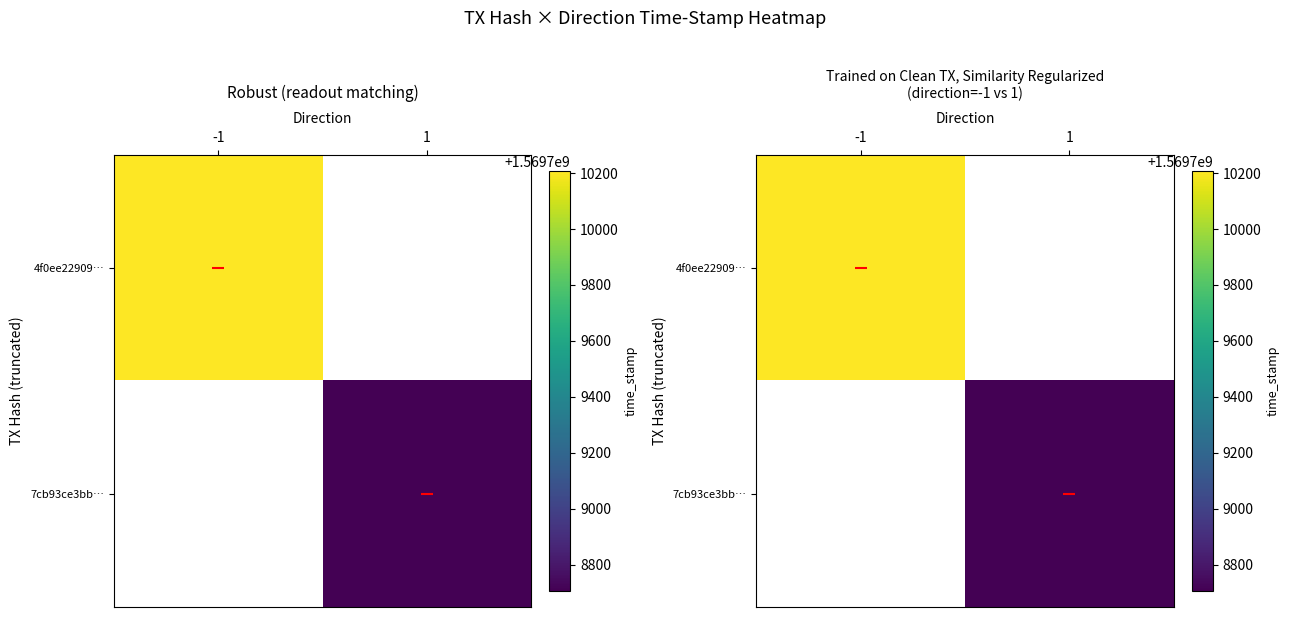

Rank the series by their average value, from highest to lowest.

4f0ee22909c9c01aa4f35a3434230701a5e53a7, 7cb93ce3bbf29b347b106ff041ccfea2f2c82fe